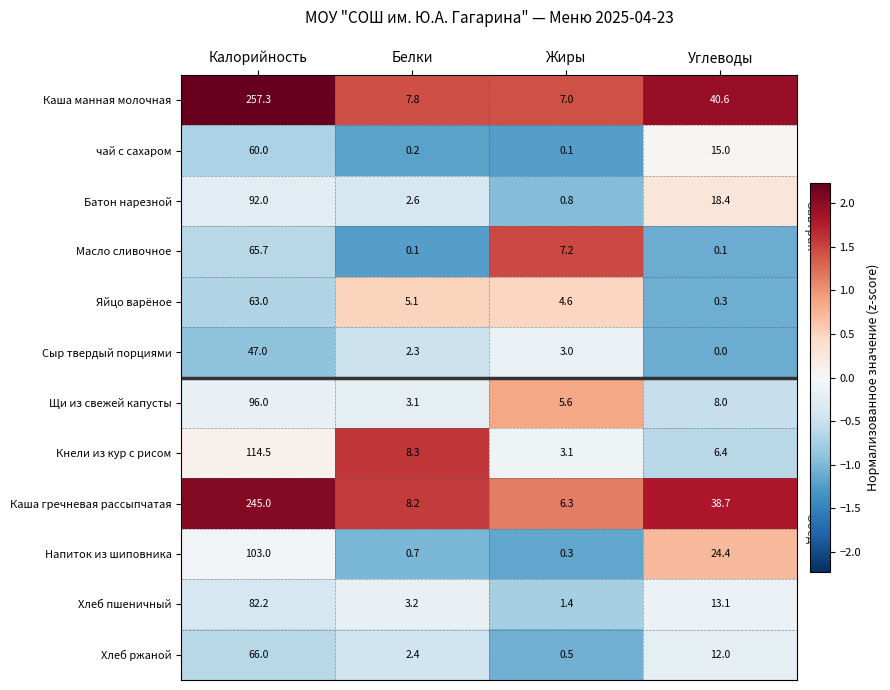

List the series in order of their peak value, highest first.

Каша манная молочная, Каша гречневая рассыпчатая, Кнели из кур с рисом, Напиток из шиповника, Щи из свежей капусты, Батон нарезной, Хлеб пшеничный, Хлеб ржаной, Масло сливочное, Яйцо варёное, чай с сахаром, Сыр твердый порциями